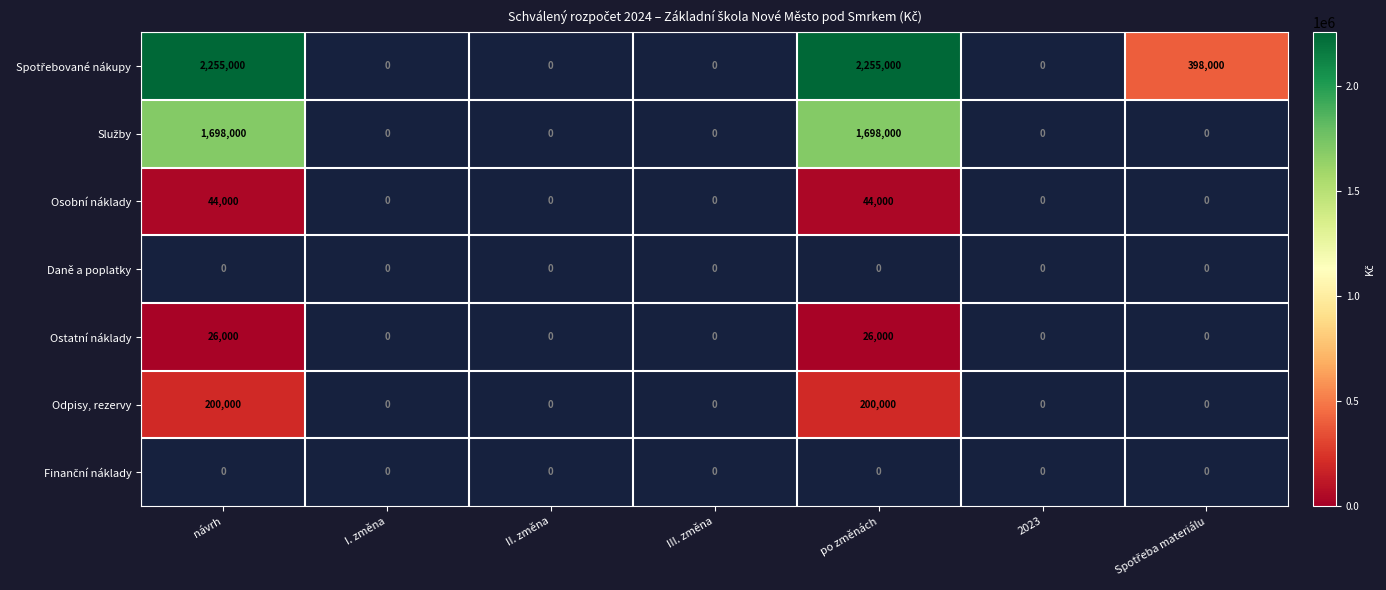

True or false: Ostatní náklady has a value of 26000 at návrh.

True